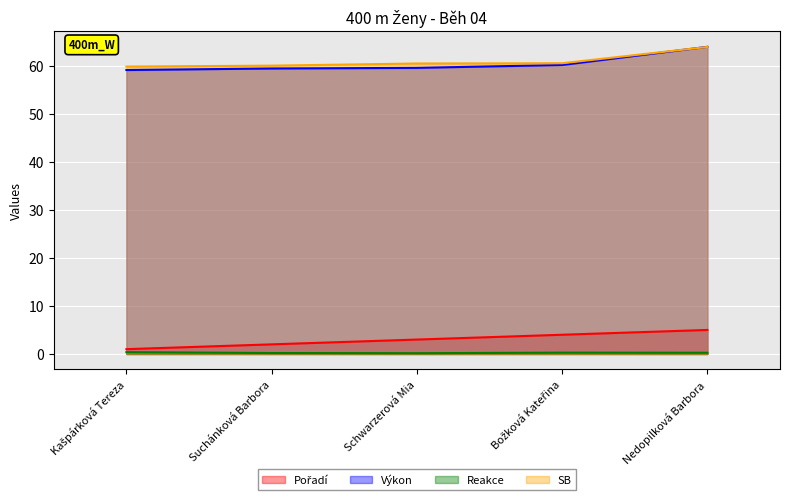

Rank the categories by Reakce value from lowest to highest.

Schwarzerová Mia, Suchánková Barbora, Nedopilková Barbora, Božková Kateřina, Kašpárková Tereza